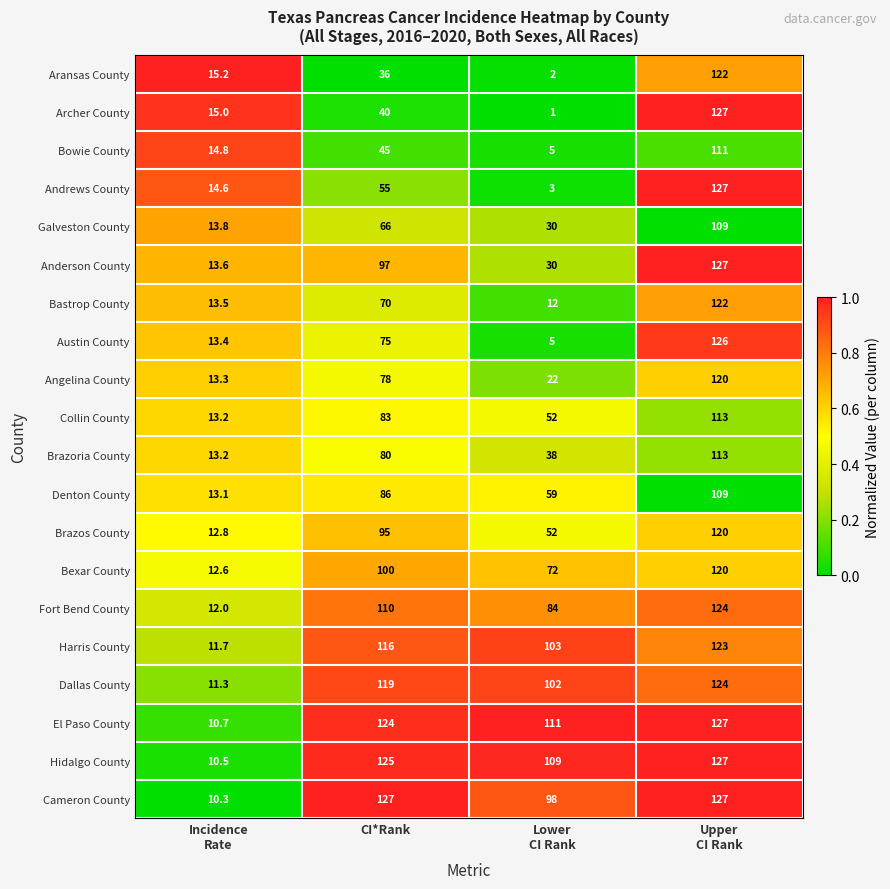

The value of El Paso County at CI*Rank is 34.3. True or false?

False